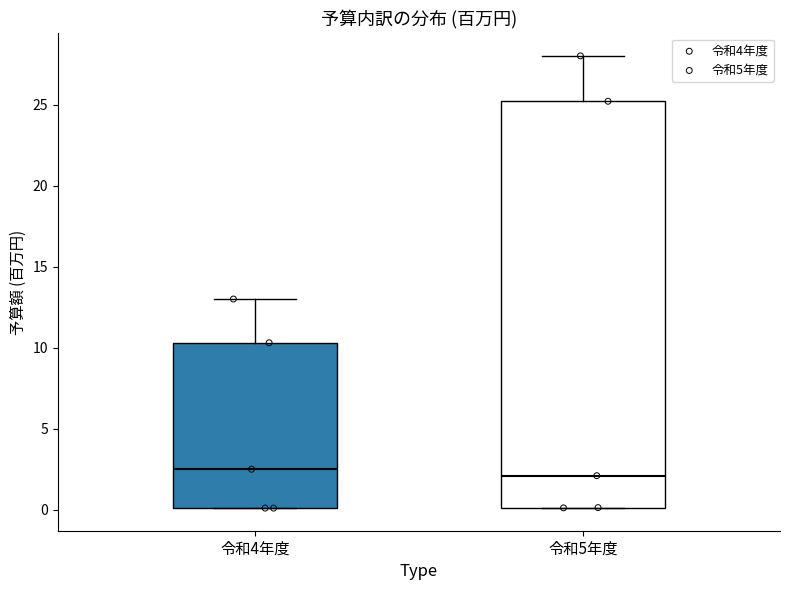

Where does the median line of the box for 令和4年度 sit on the y-axis? The values are not printed on the chart, so give them approximately, as read against the axis.

2.5